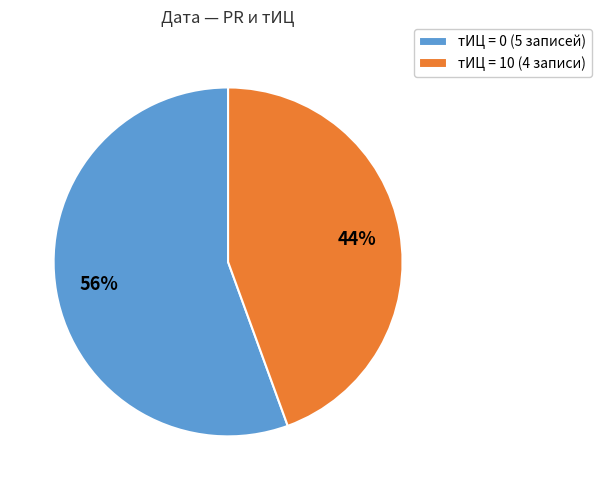

Which category has the smallest portion of the pie?

тИЦ = 10 (4 записи)